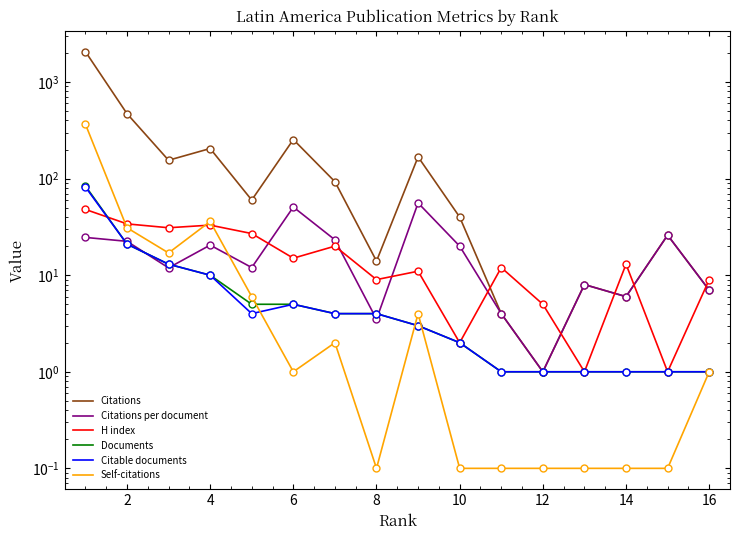

What are all the series names shown in the legend?

Citations, Citations per document, H index, Documents, Citable documents, Self-citations